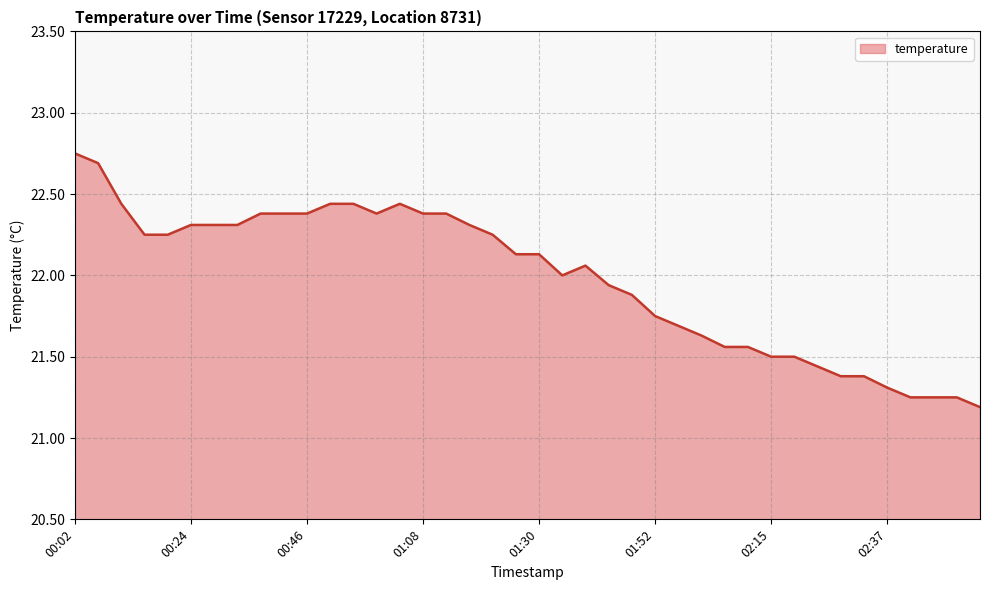

What is the difference between the maximum and minimum values?

1.6